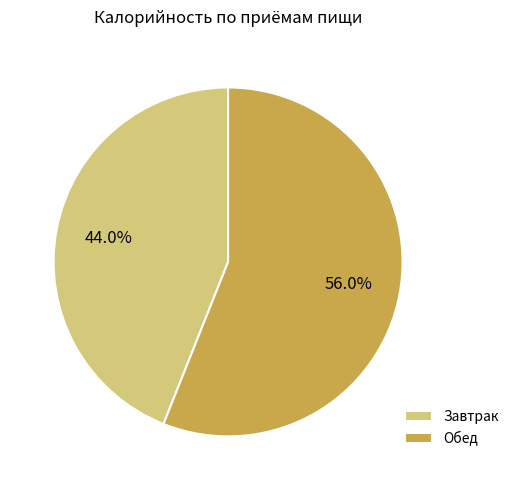

To the nearest percent, what is the difference between the largest and smallest slice percentages?

12%